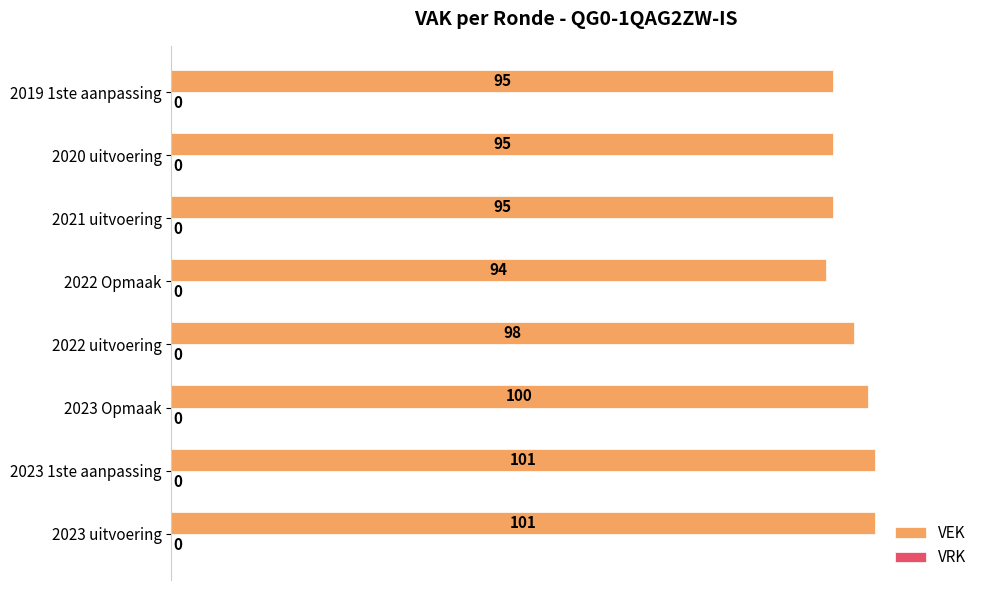

True or false: the data shows 127 at 2019 1ste aanpassing.

False